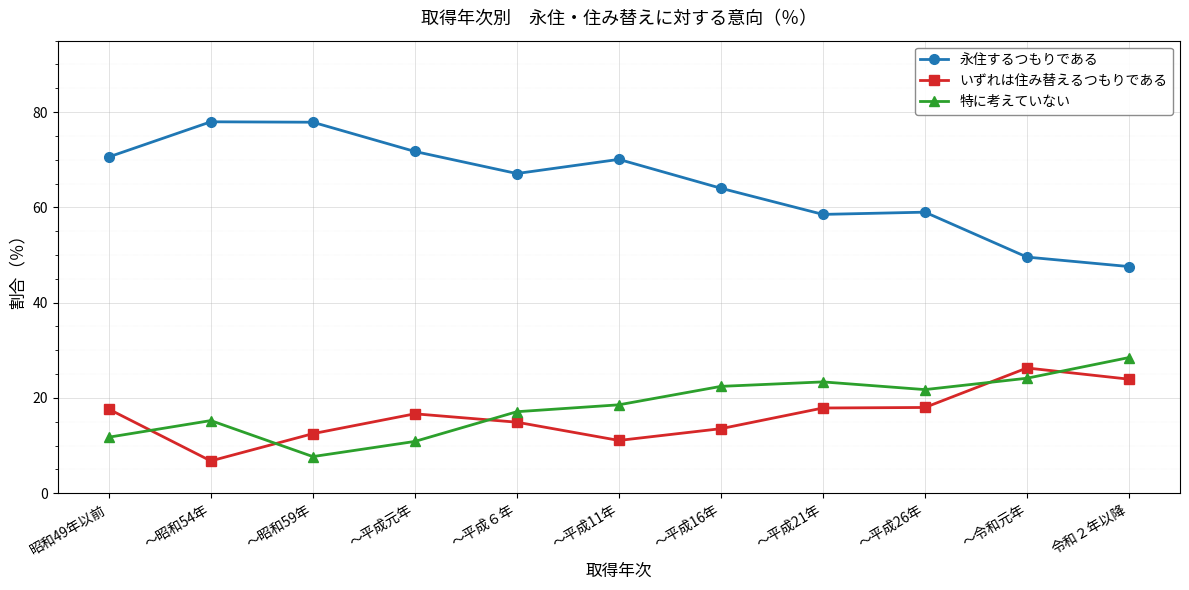

What are all the series names shown in the legend?

永住するつもりである, いずれは住み替えるつもりである, 特に考えていない